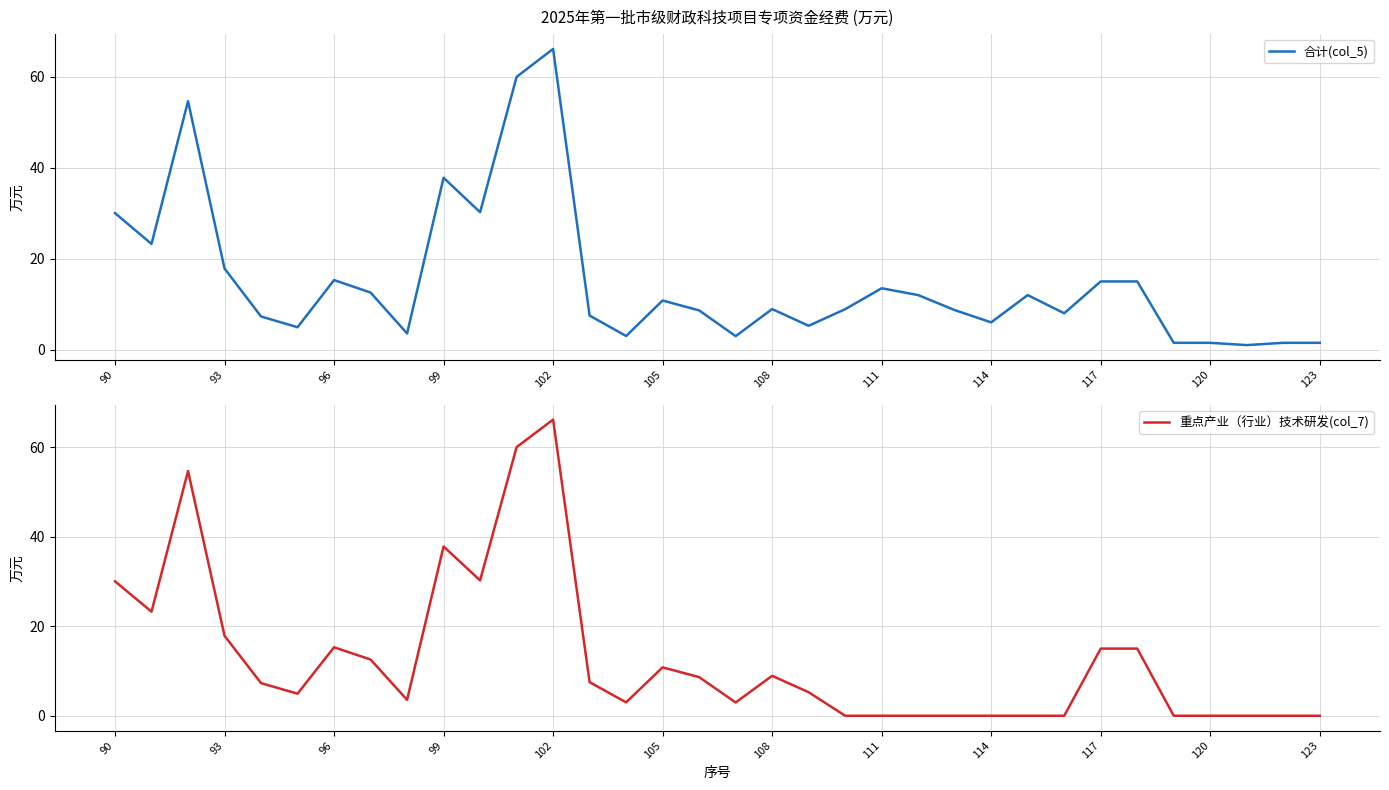

Is it true that 合计(col_5) equals 30.0 at 90?

True